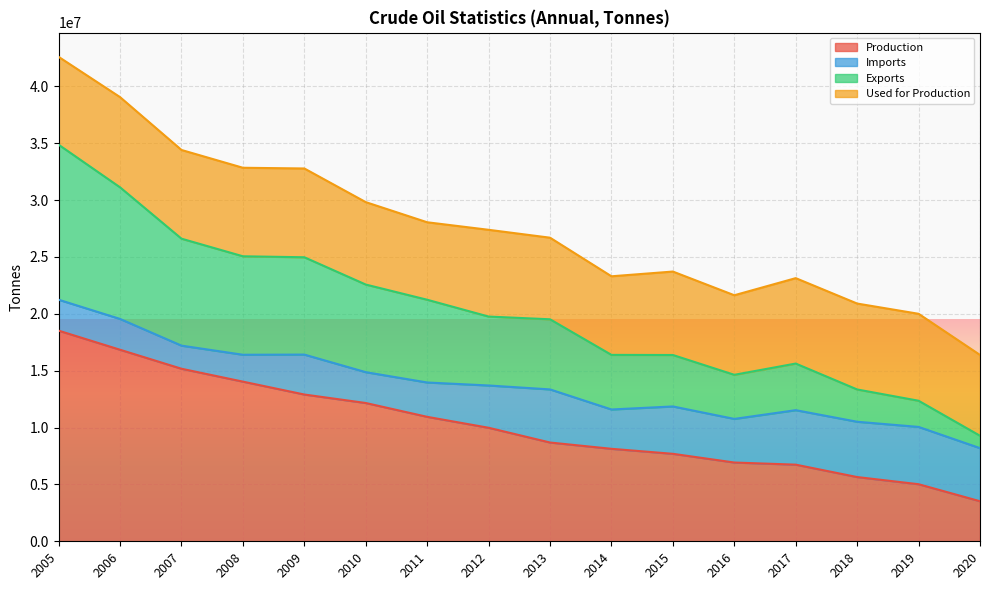

At which category is the sum across all series the highest?

2005